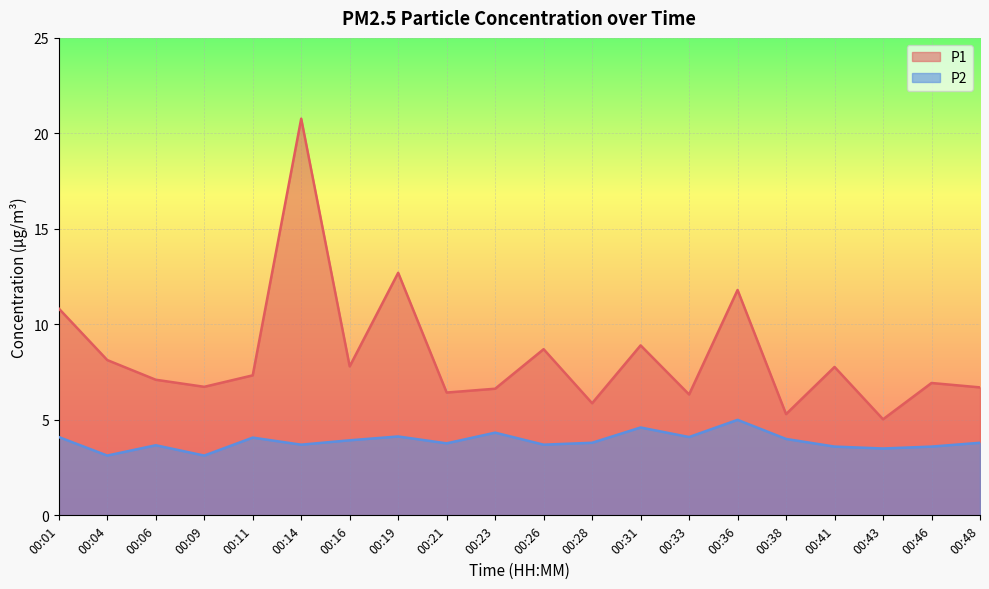

At 00:41, list the series in order from smallest to largest.

P2, P1